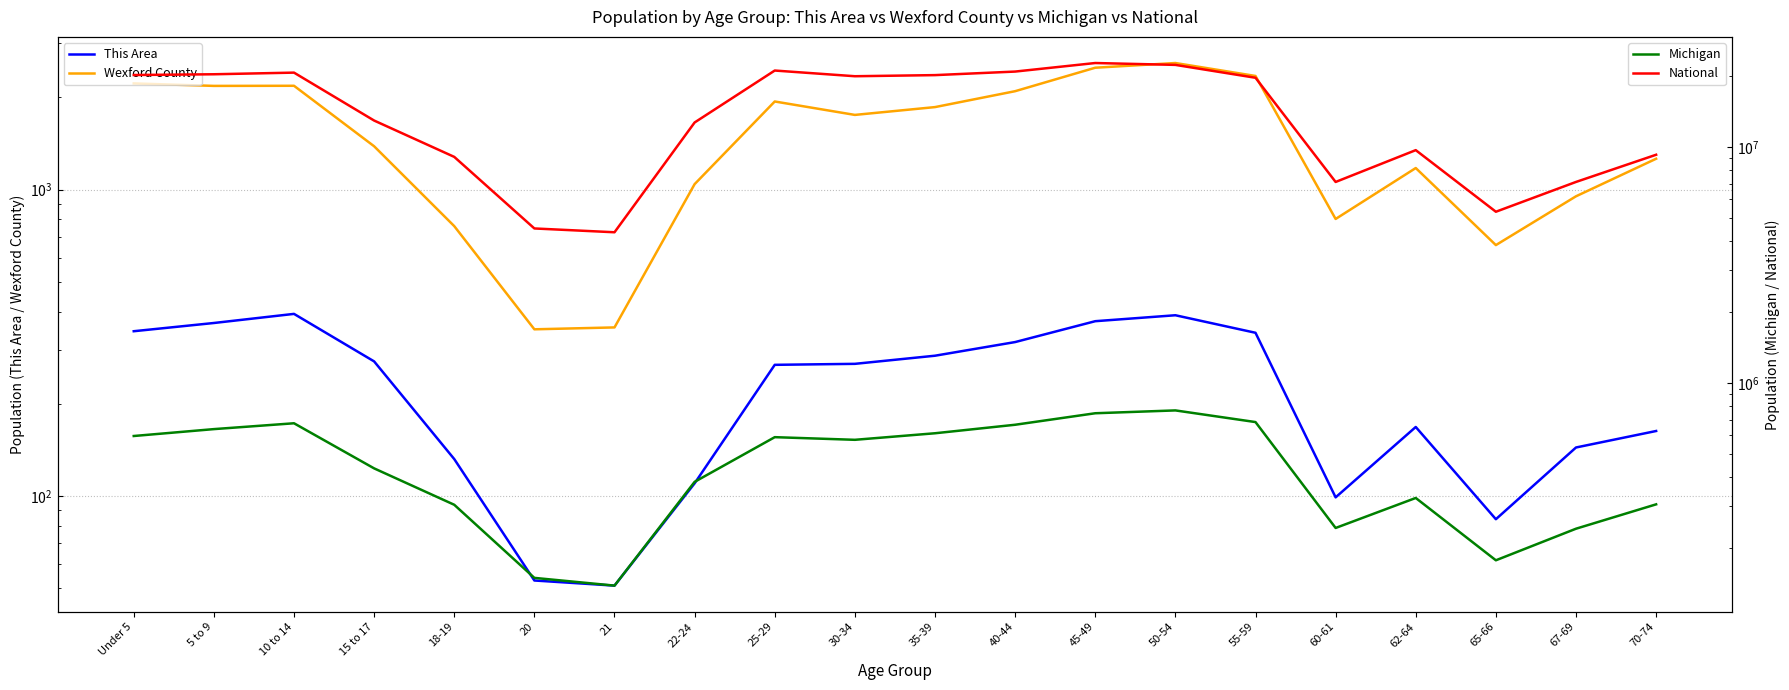

What are all the series names shown in the legend?

This Area, Wexford County, Michigan, National